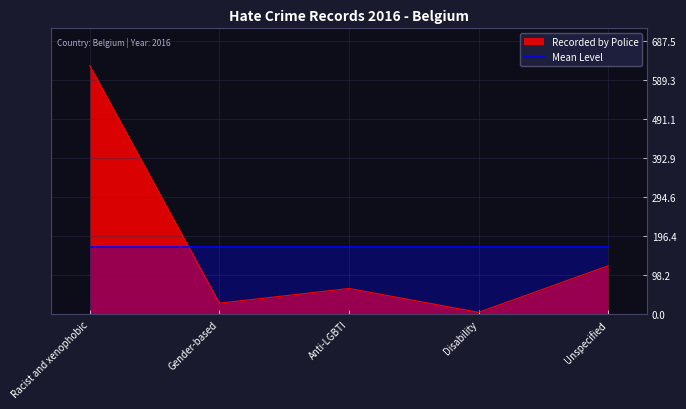

List the labels in order of value, largest first.

Racist and xenophobic, Unspecified, Anti-LGBTI, Gender-based, Disability